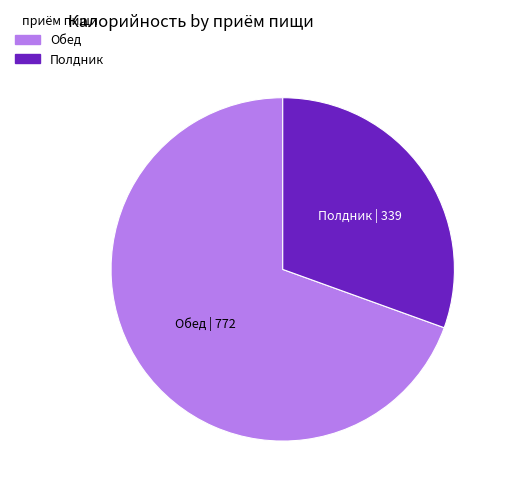

How many slices are in this pie chart?

2